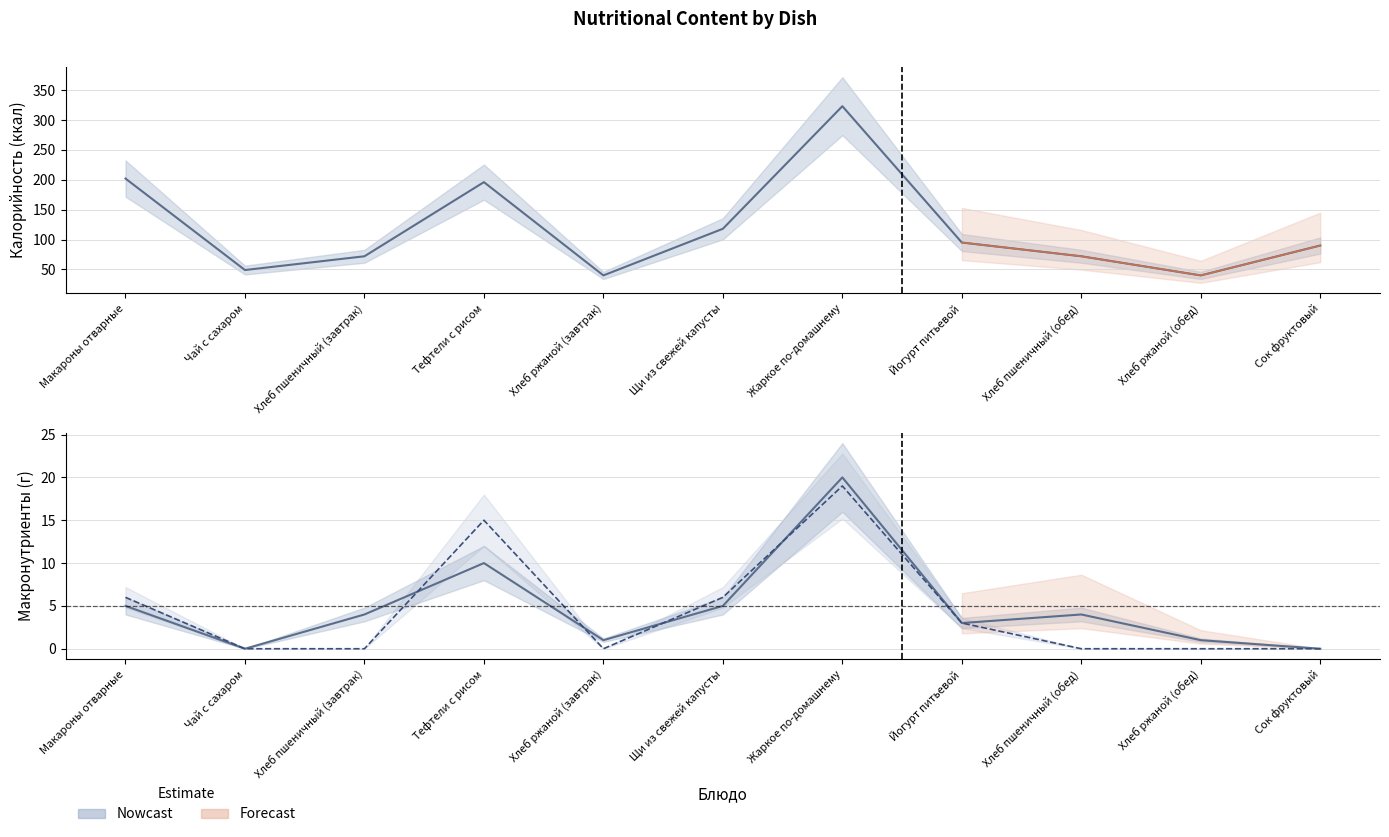

True or false: Калорийность and Жиры intersect in this chart.

False